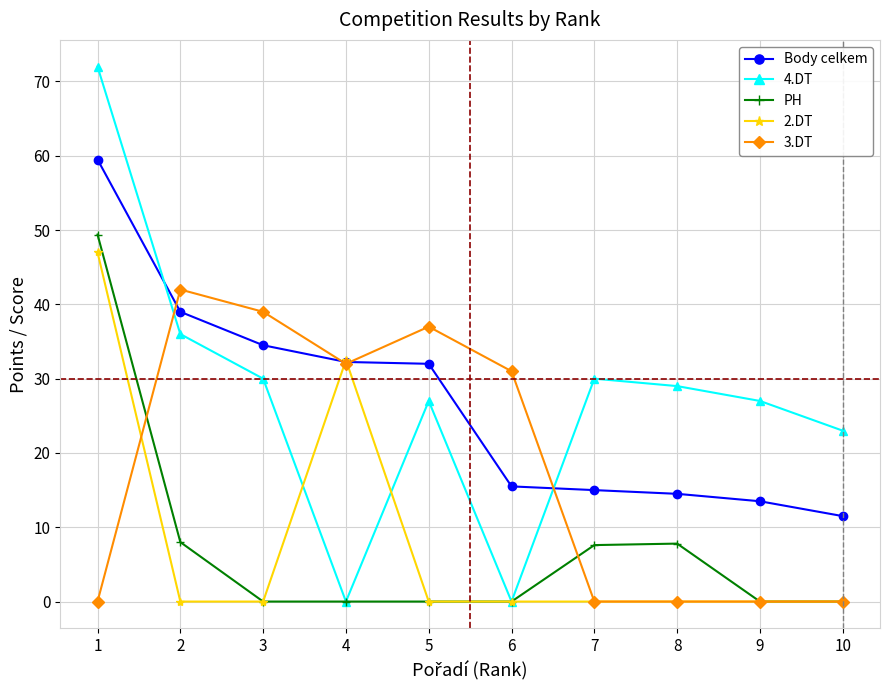

How many distinct data groups are displayed?

5